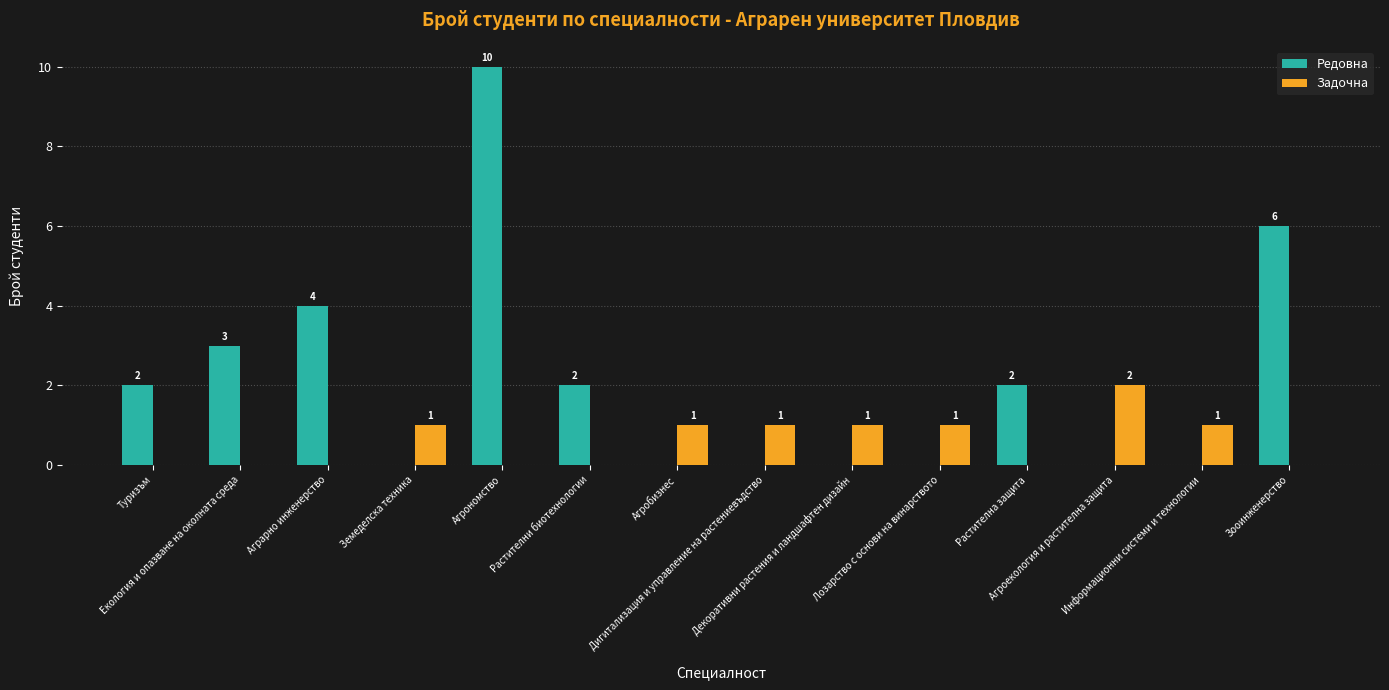

What is the sum of the Редовна values at Зооинженерство and Декоративни растения и ландшафтен дизайн?

6